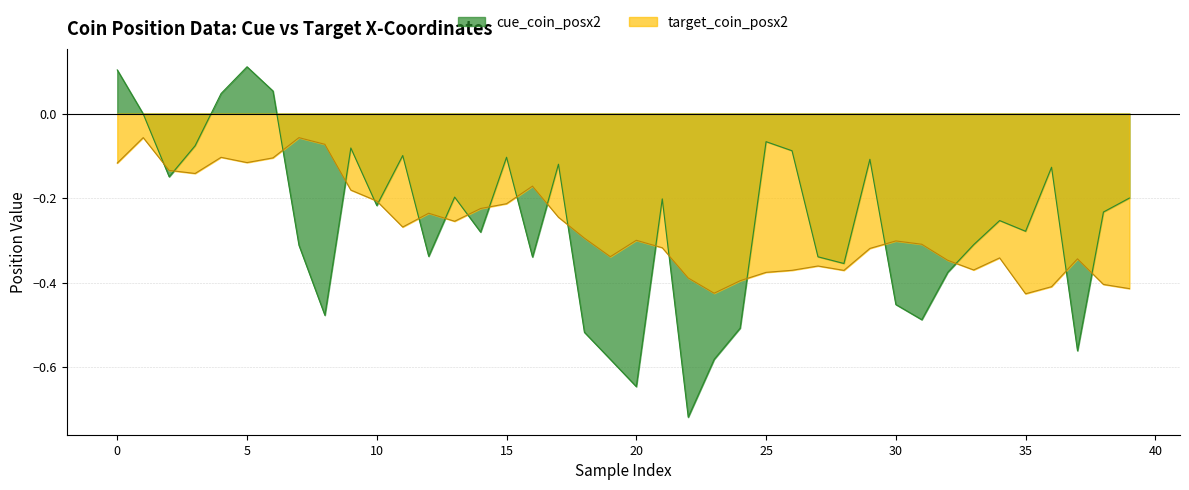

Is the value of cue_coin_posx2 at 0 greater than the value of target_coin_posx2 at 21?

Yes